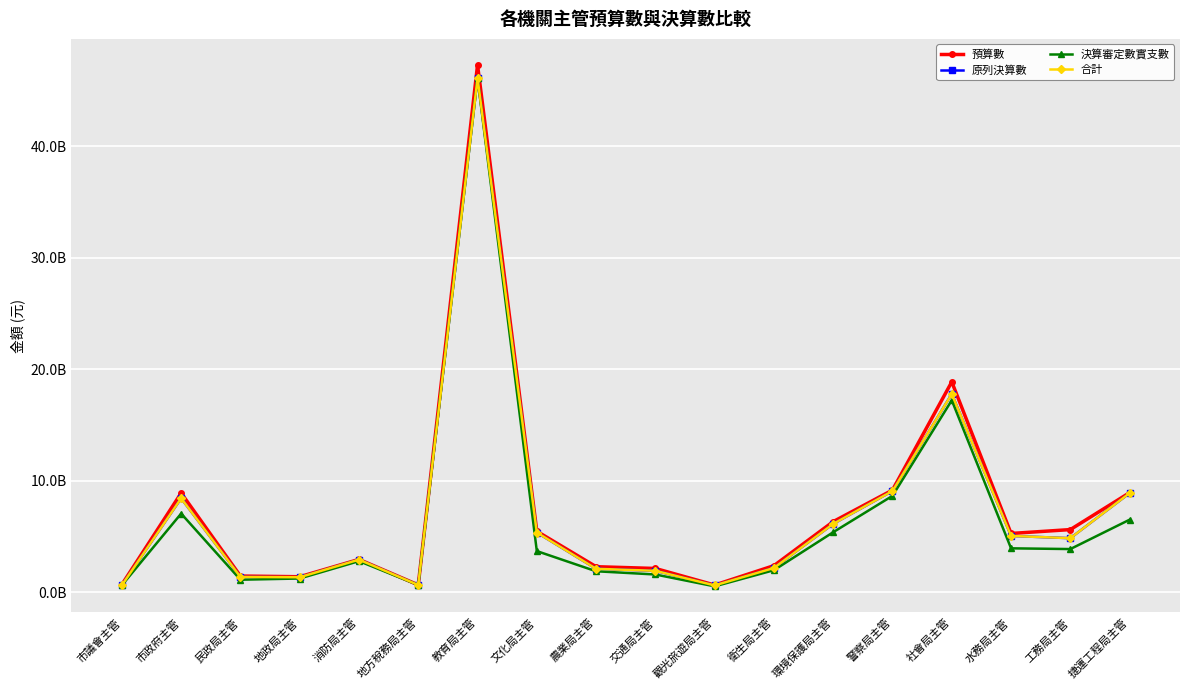

What is the difference between the 原列決算數 values at 社會局主管 and 民政局主管?

16424396782